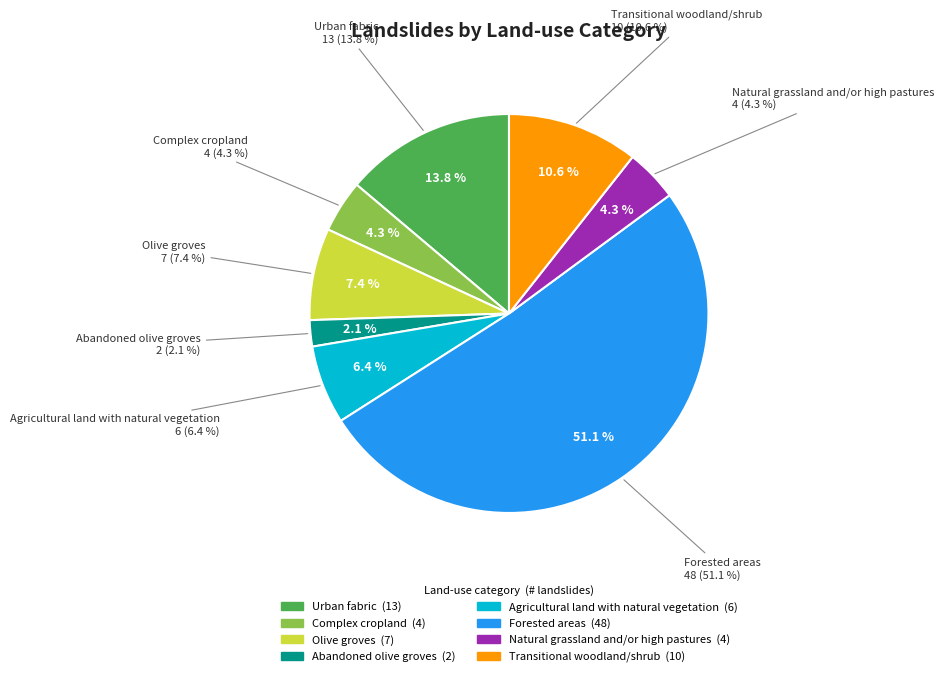

Is it true that Natural grassland and/or high pastures is 1% of the pie?

False